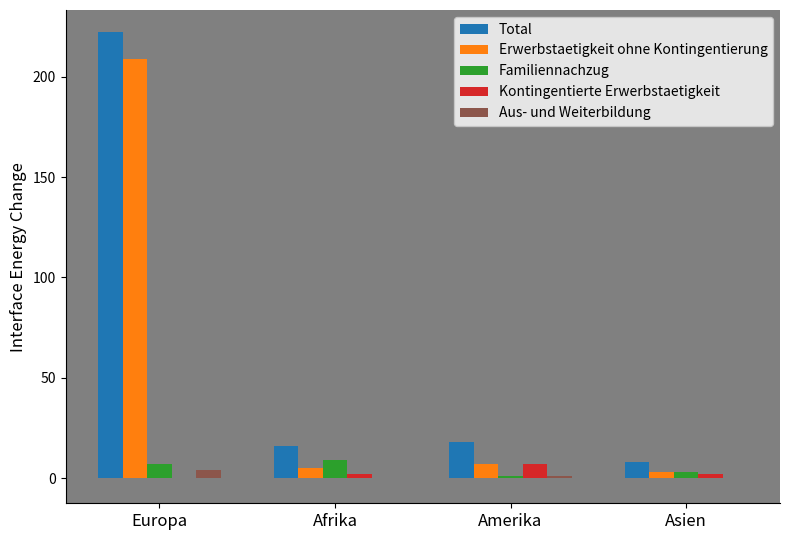

Reading left to right, list all the values displayed in this chart.

Total: 222	16	18	8
Erwerbstaetigkeit ohne Kontingentierung: 209	5	7	3
Familiennachzug: 7	9	1	3
Kontingentierte Erwerbstaetigkeit: 0	2	7	2
Aus- und Weiterbildung: 4	0	1	0